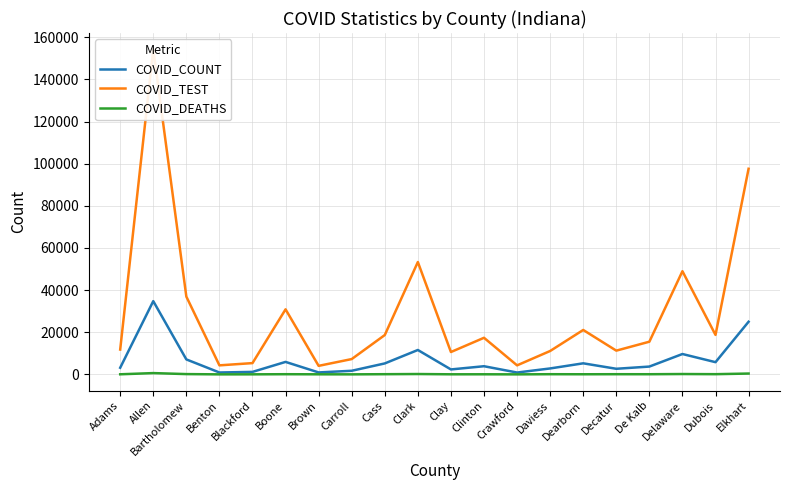

Reading left to right, what are all the values shown in this chart?

COVID_COUNT: Adams=3156	Allen=34765	Bartholomew=7111	Benton=903	Blackford=1186	Boone=5926	Brown=929	Carroll=1717	Cass=5207	Clark=11580	Clay=2351	Clinton=3877	Crawford=885	Daviess=2821	Dearborn=5256	Decatur=2664	De Kalb=3713	Delaware=9672	Dubois=5800	Elkhart=24989
COVID_TEST: Adams=11791	Allen=154302	Bartholomew=36927	Benton=4291	Blackford=5357	Boone=30879	Brown=4053	Carroll=7269	Cass=18675	Clark=53332	Clay=10615	Clinton=17374	Crawford=4288	Daviess=11105	Dearborn=21085	Decatur=11272	De Kalb=15513	Delaware=48970	Dubois=18737	Elkhart=97589
COVID_DEATHS: Adams=48	Allen=619	Bartholomew=140	Benton=12	Blackford=27	Boone=86	Brown=38	Carroll=18	Cass=93	Clark=172	Clay=42	Clinton=52	Crawford=13	Daviess=89	Dearborn=60	Decatur=88	De Kalb=77	Delaware=170	Dubois=102	Elkhart=400